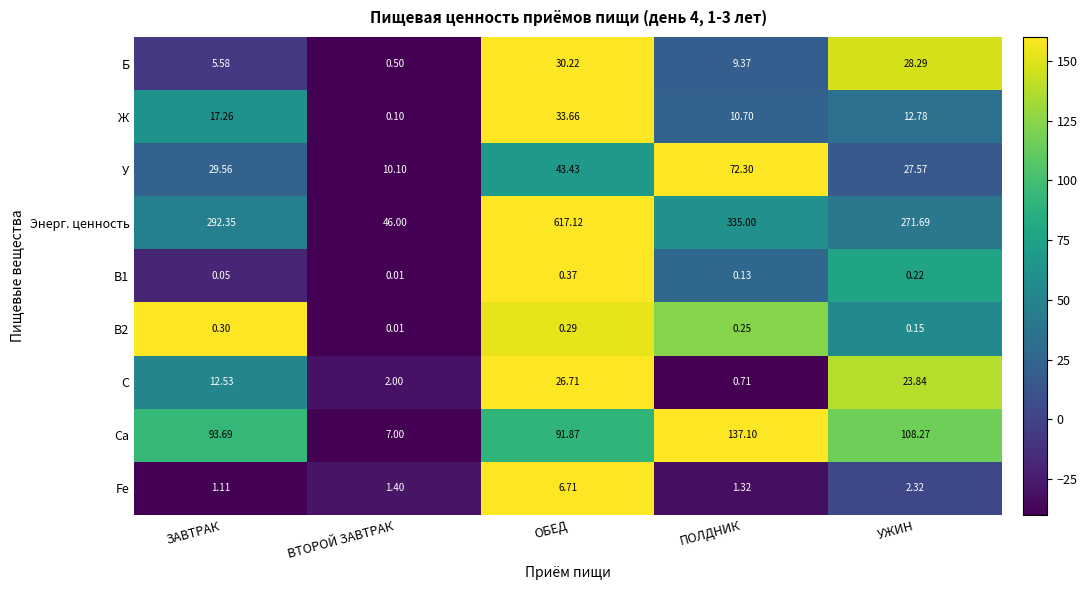

Which category has the lowest value in the В1 series?

ВТОРОЙ ЗАВТРАК